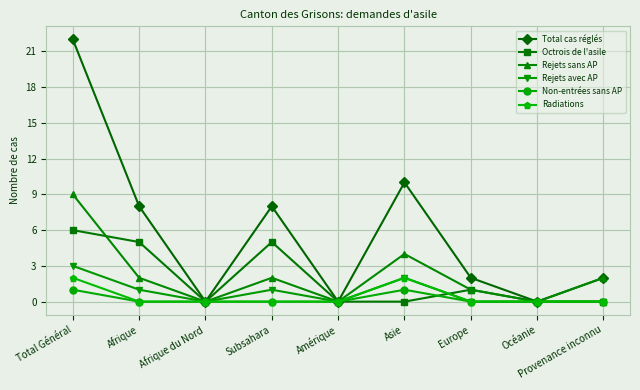

Read the Octrois de l'asile value at Europe.

1